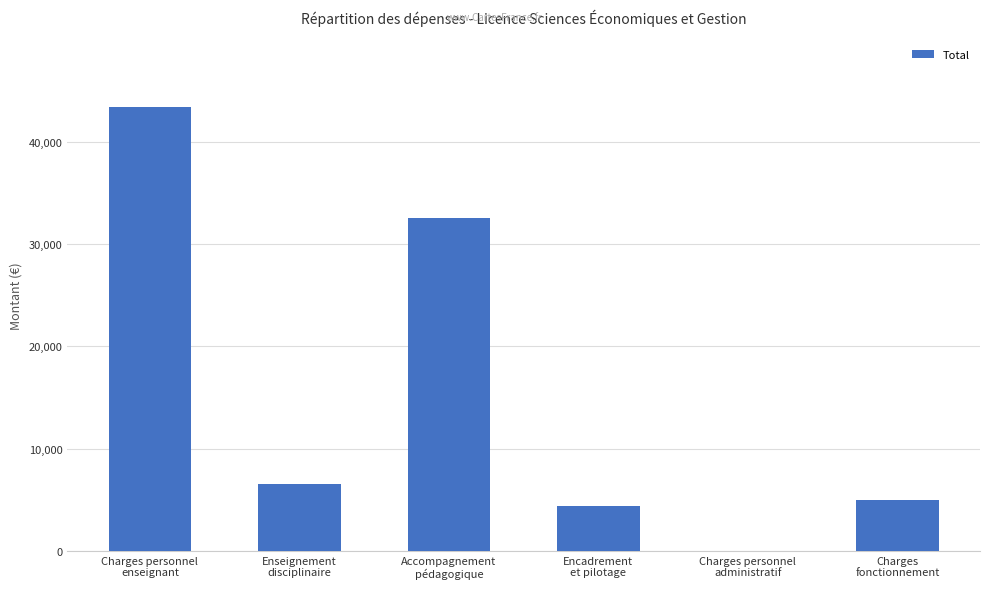

Reading right to left, extract all data points from this chart.

Charges
fonctionnement=5000	Charges personnel
administratif=0	Encadrement
et pilotage=4360	Accompagnement
pédagogique=32496	Enseignement
disciplinaire=6560	Charges personnel
enseignant=43416